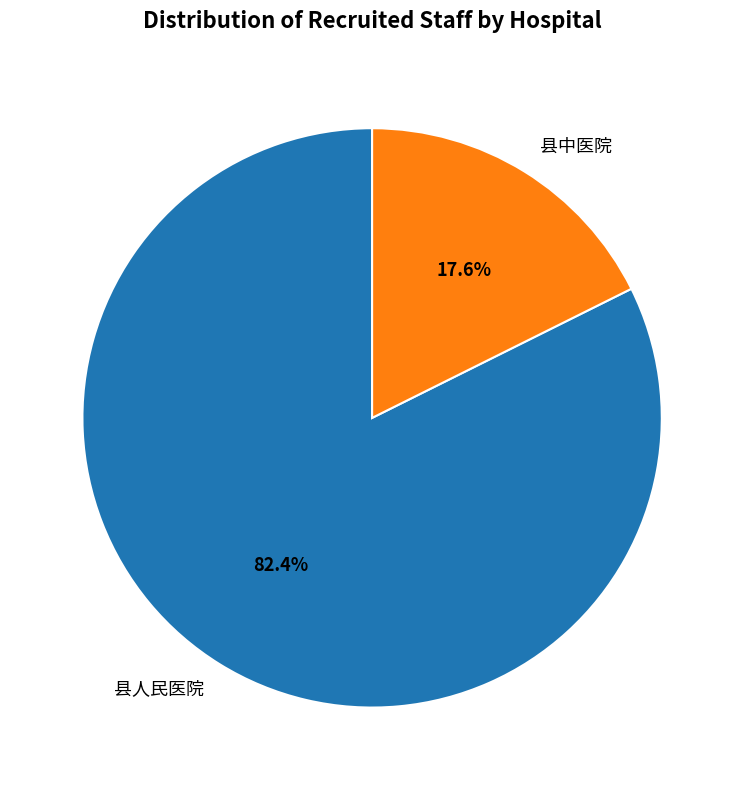

Is there any slice that represents more than half of the pie?

Yes